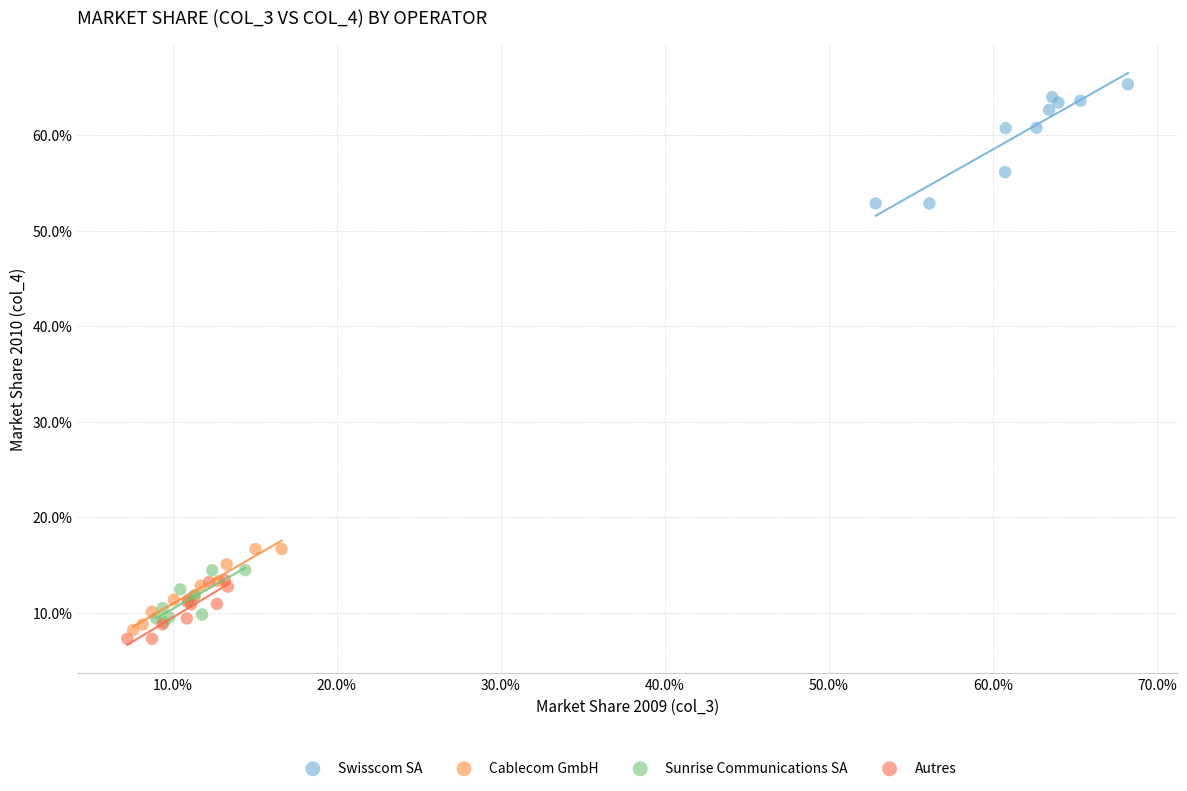

Which series has the widest spread of Y values?

Swisscom SA